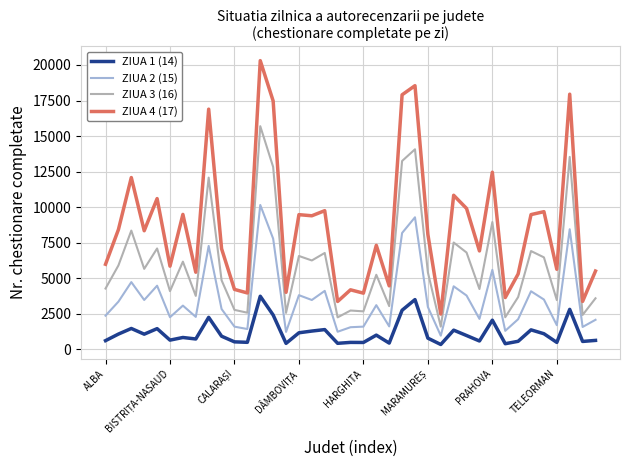

Which series has the largest total across all categories?

ZIUA 4 (17)